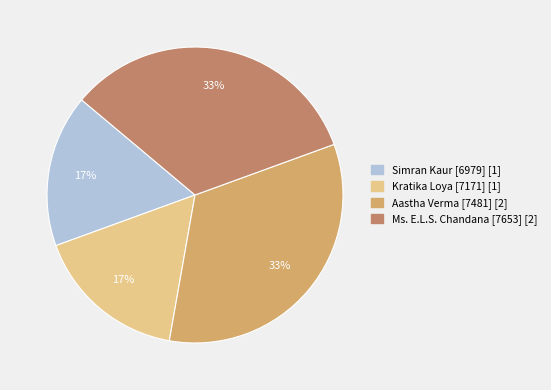

Which has a higher value, Ms. E.L.S. Chandana [7653] or Kratika Loya [7171]?

Ms. E.L.S. Chandana [7653]